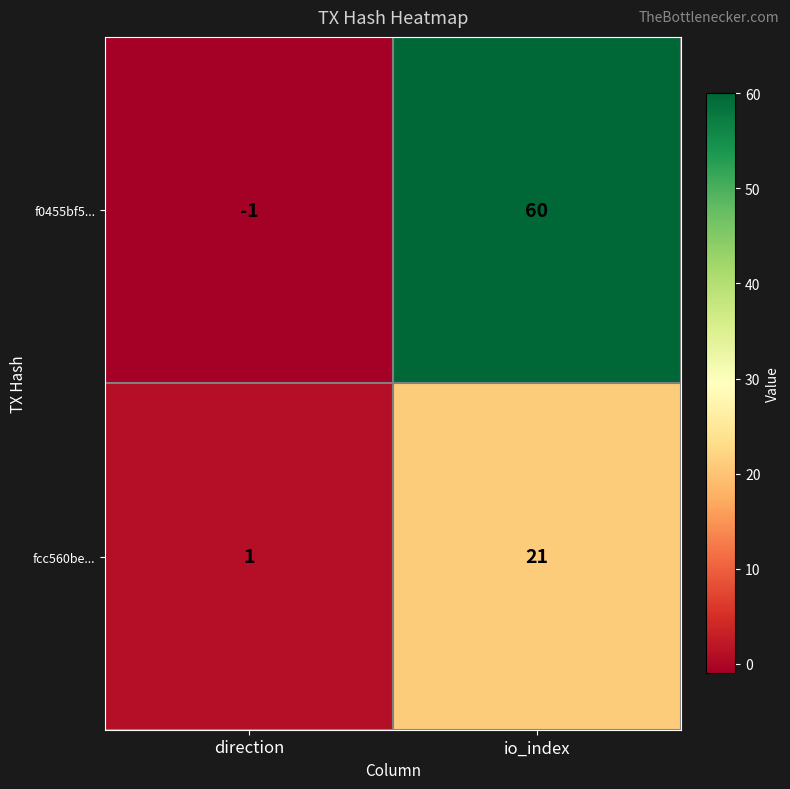

The f0455bf5... series shows 60 at io_index. True or false?

True